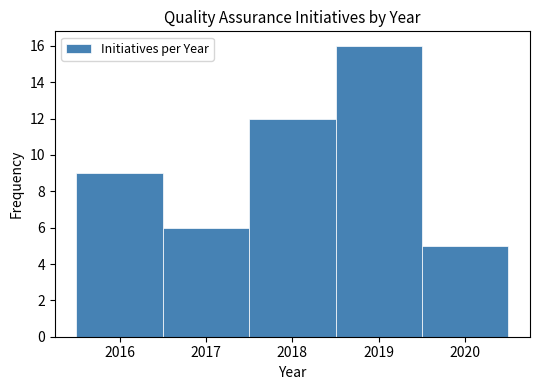

What is the height of the bar covering 2017.5 to 2018.5 on the x-axis? The values are not printed on the chart, so give them approximately, as read against the axis.

12